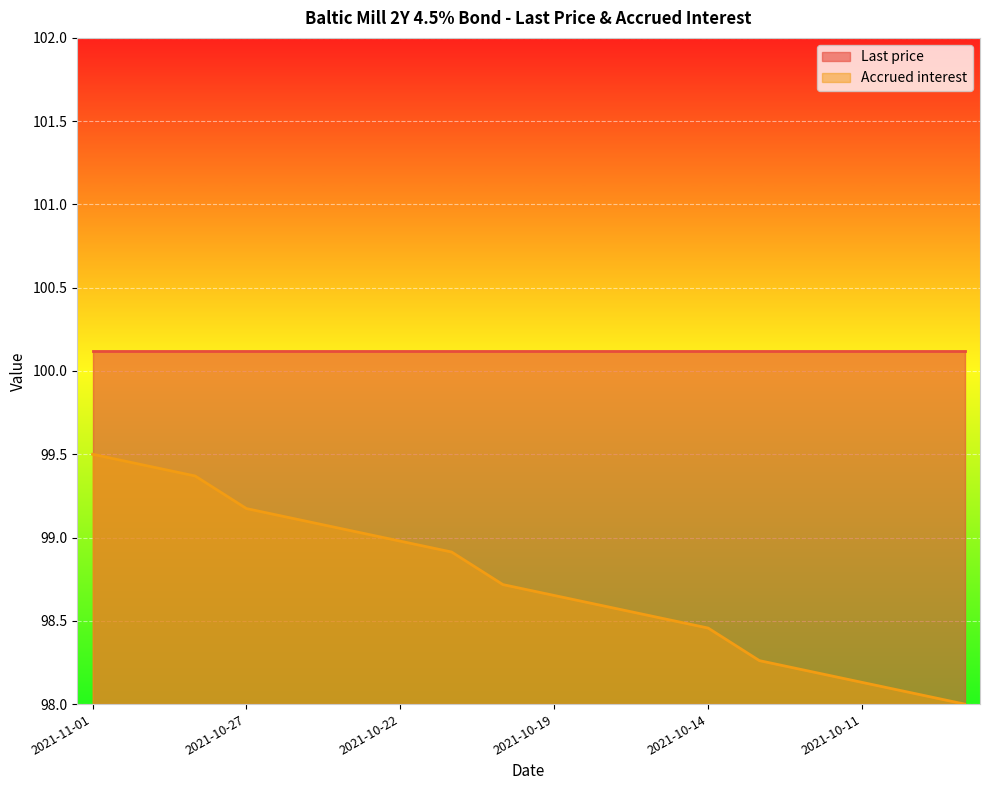

List the series in order of their overall mean, highest first.

Last price, Accrued interest